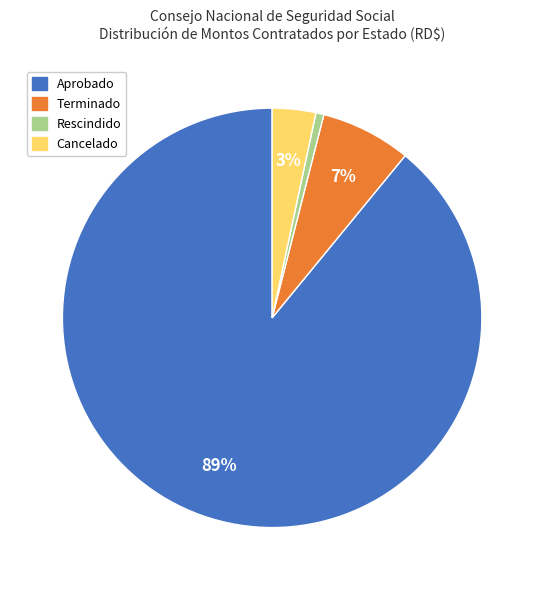

Which category has the biggest portion of the pie?

Aprobado